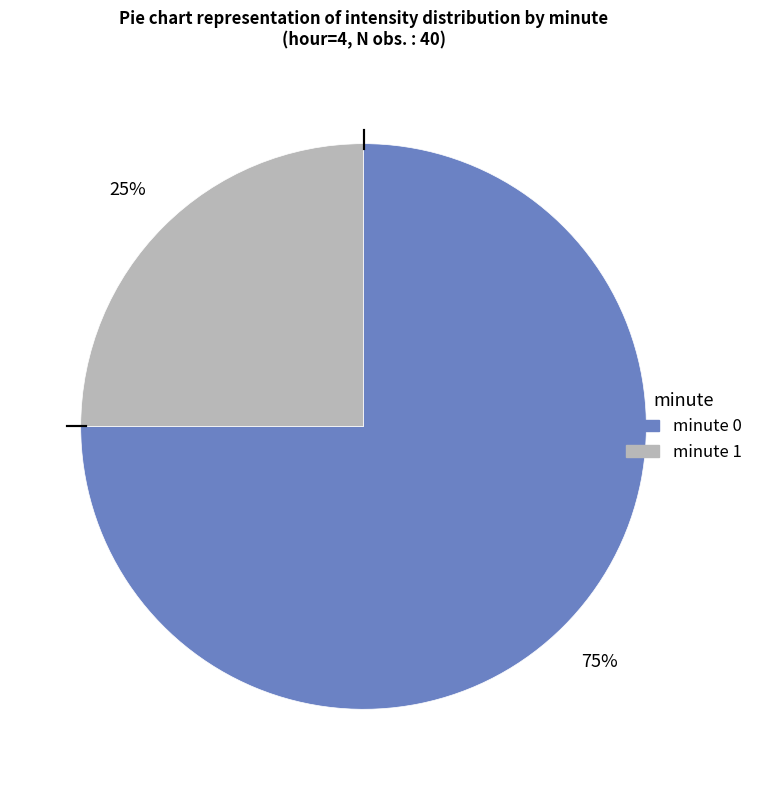

Combined, do minute 0 and minute 1 account for over 50%?

Yes